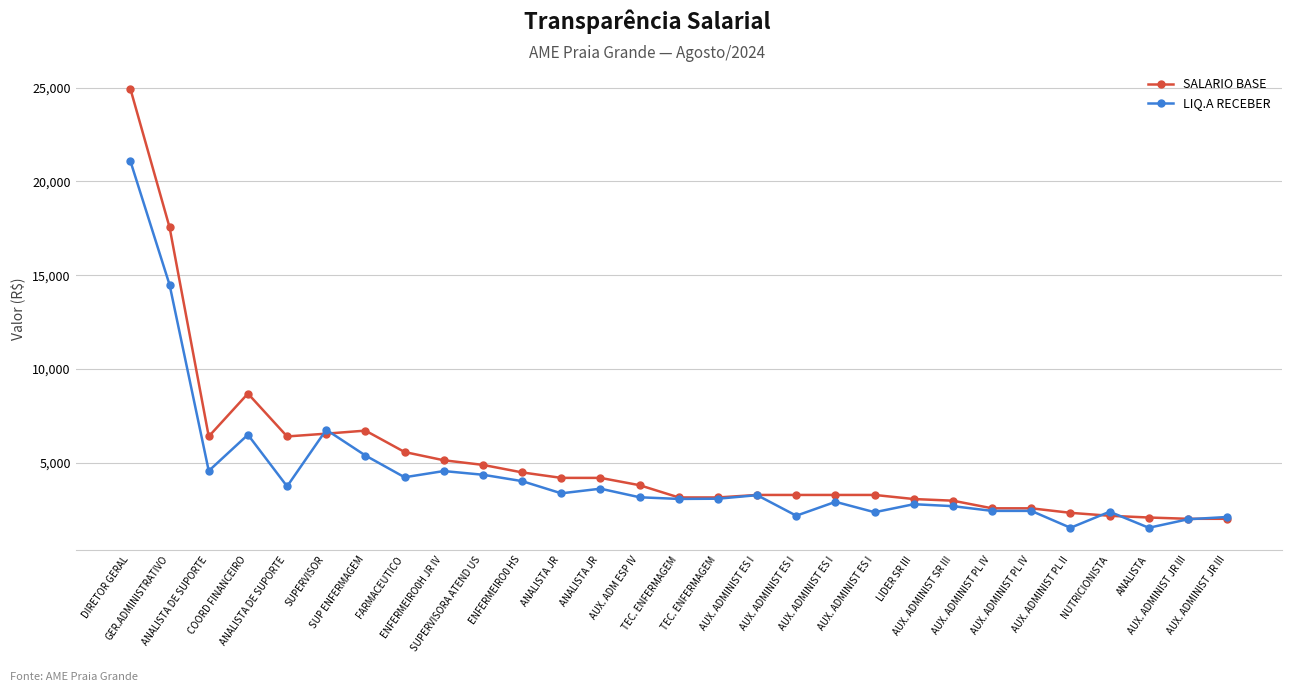

What is the highest value of the LIQ.A RECEBER series?

21082.0